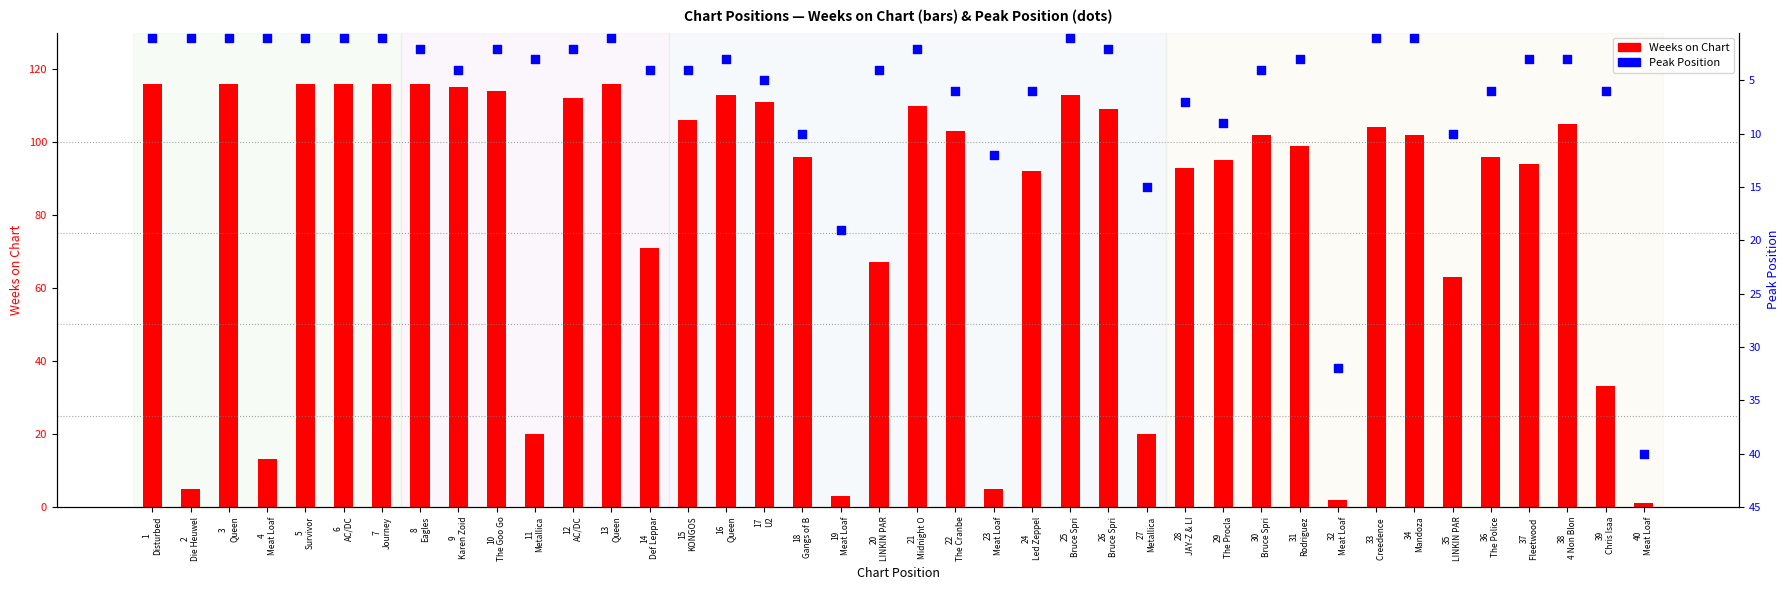

Which series reaches the minimum Y coordinate?

Weeks on Chart